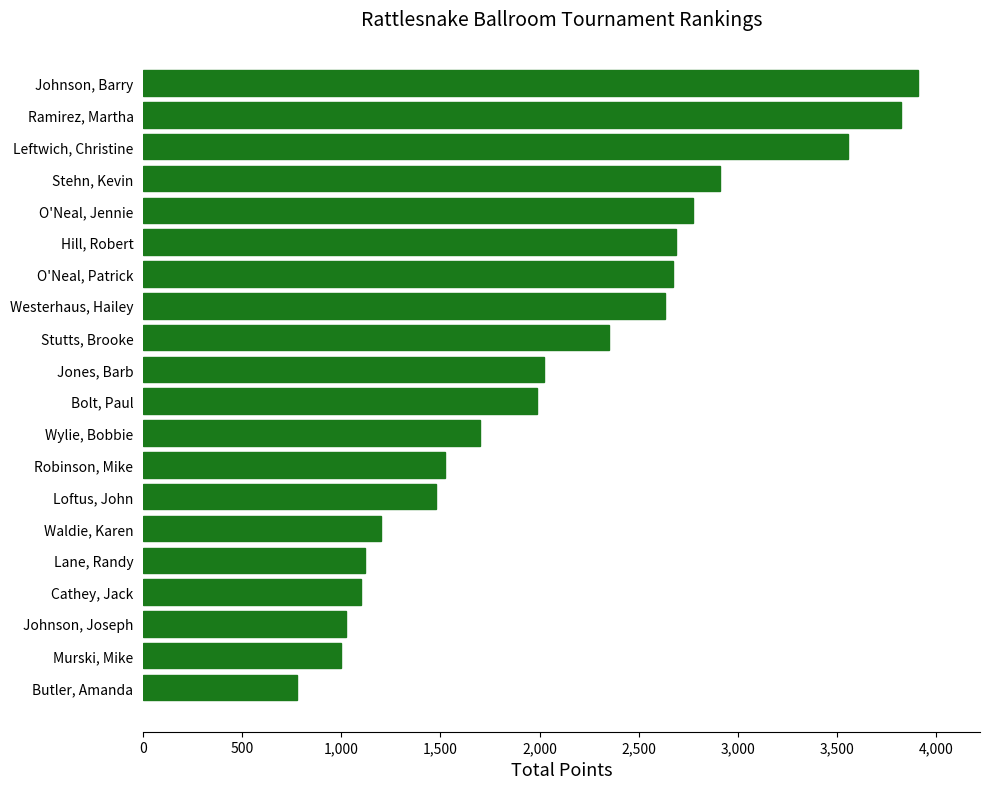

What is the difference between the maximum and second lowest values?

2910